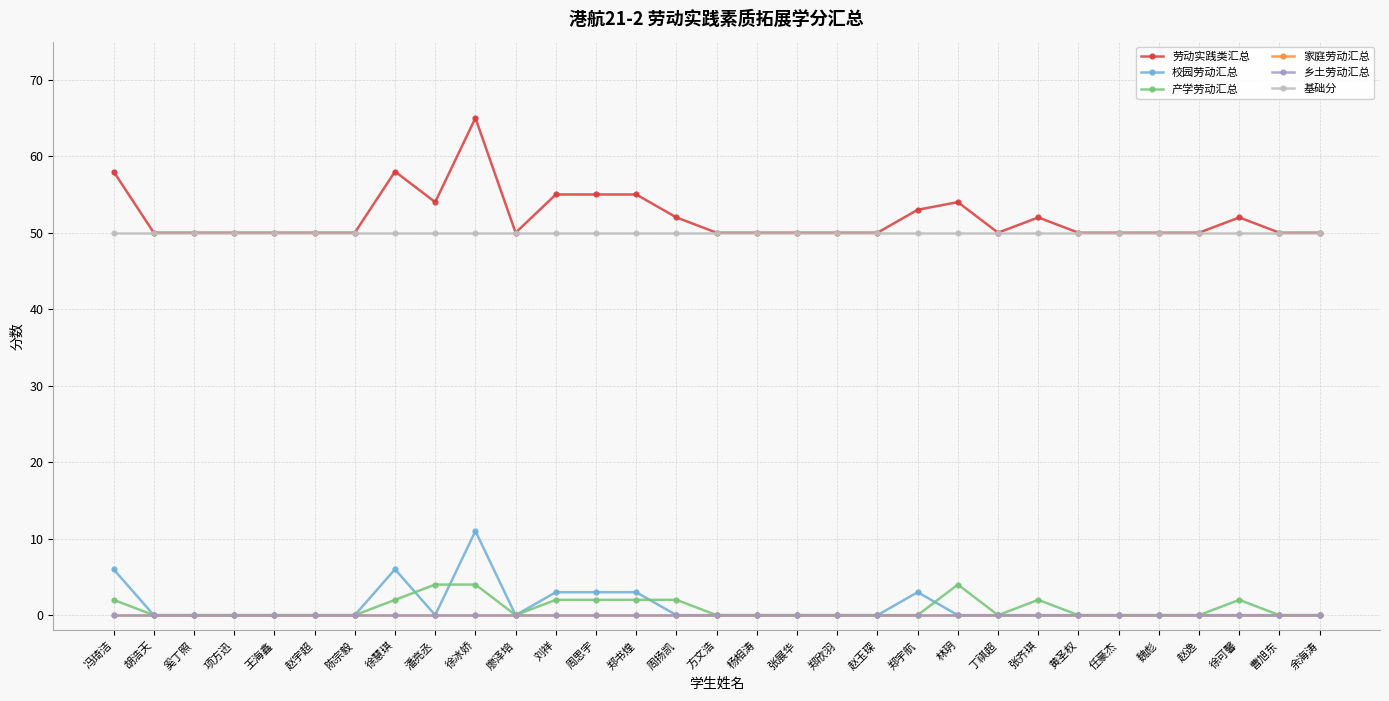

What is the difference between the 劳动实践类汇总 values at 张齐琪 and 陈宗毅?

2